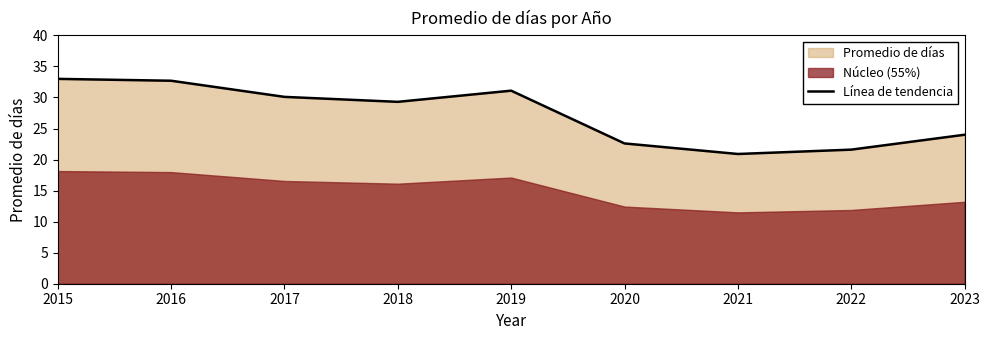

How many lines are shown in the chart?

1